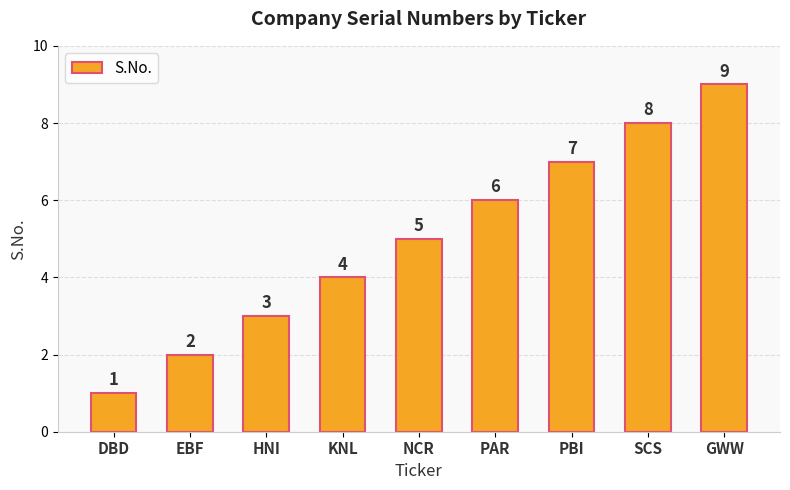

Where is the data nearest to the value 5?

NCR